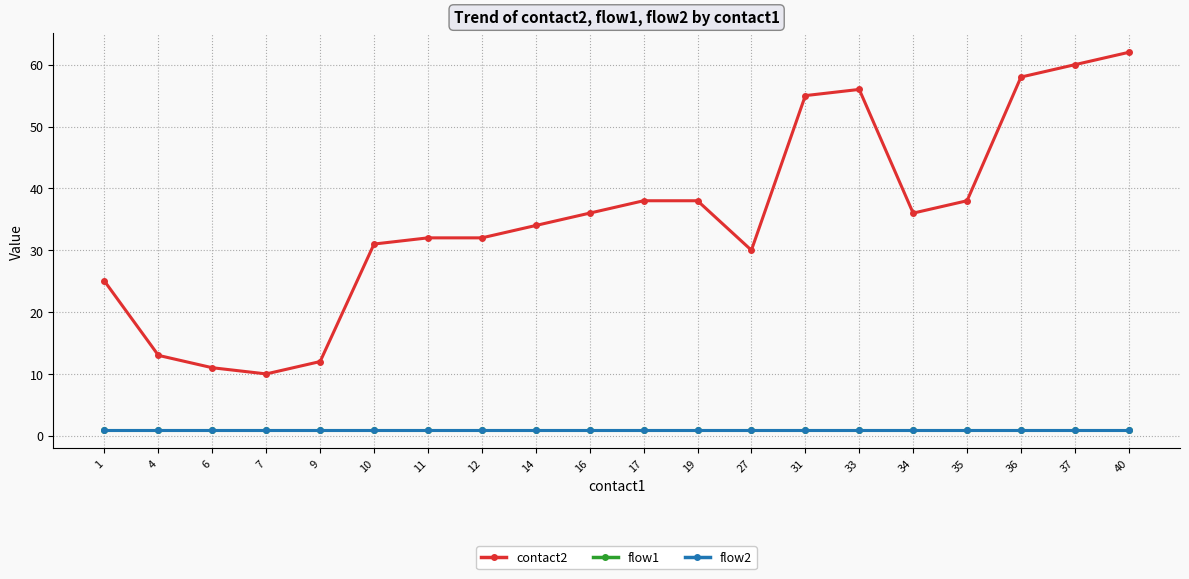

Does the chart have visible grid lines?

Yes